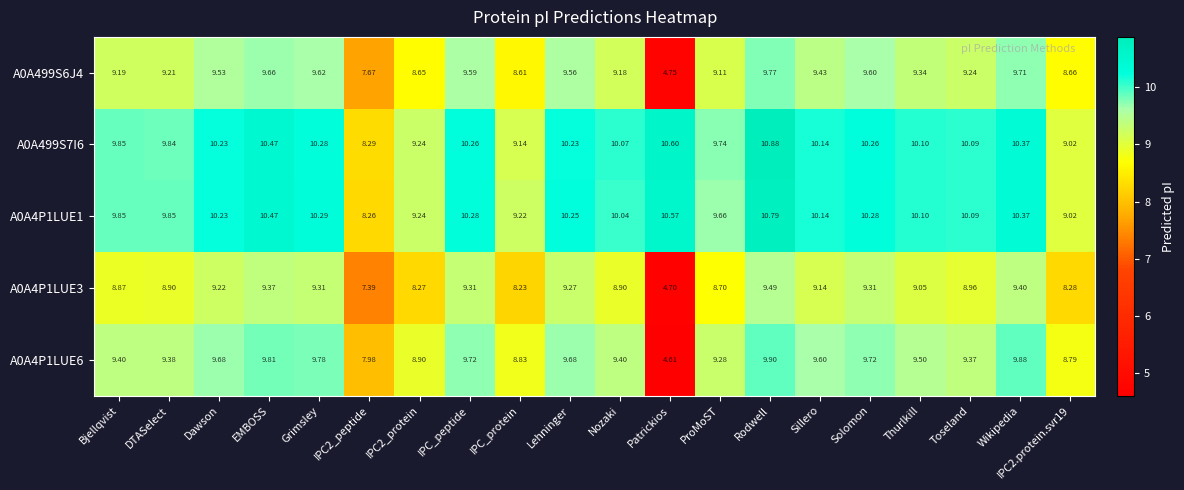

Where does the A0A499S6J4 series first go above 9?

Bjellqvist